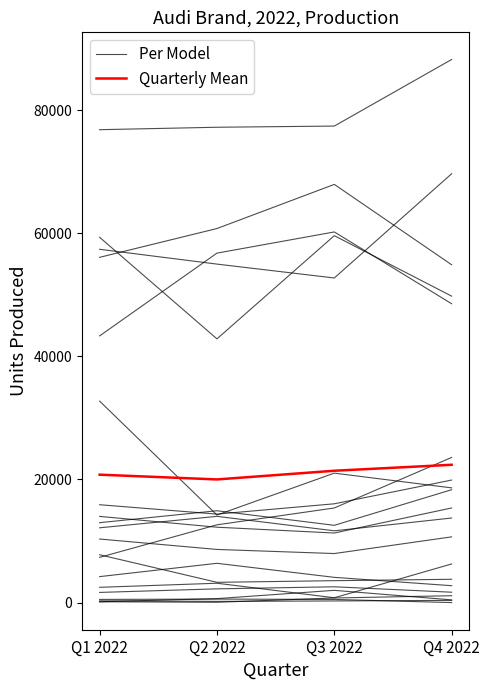

What is the total value across all series at Q2 2022?

34919.4